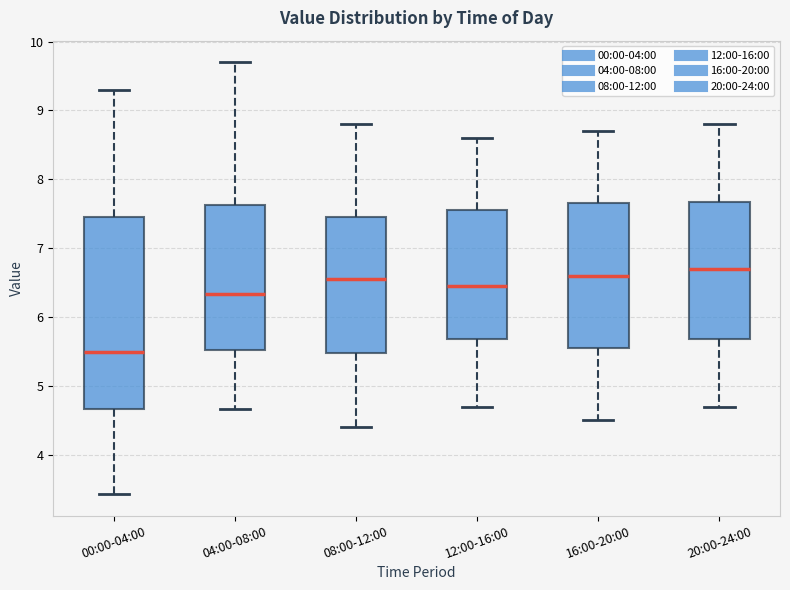

Reading left to right, transcribe this box plot: for each box, give where its median line is, the range the box spans, and where its two whiskers end, as read against the y-axis. The values are not printed on the chart, so give them approximately, as read against the axis.

00:00-04:00: median 5.5, box 4.7 to 7.5, whiskers 3.4 to 9.3
04:00-08:00: median 6.3, box 5.5 to 7.6, whiskers 4.7 to 9.7
08:00-12:00: median 6.6, box 5.5 to 7.5, whiskers 4.4 to 8.8
12:00-16:00: median 6.5, box 5.7 to 7.6, whiskers 4.7 to 8.6
16:00-20:00: median 6.6, box 5.6 to 7.7, whiskers 4.5 to 8.7
20:00-24:00: median 6.7, box 5.7 to 7.7, whiskers 4.7 to 8.8